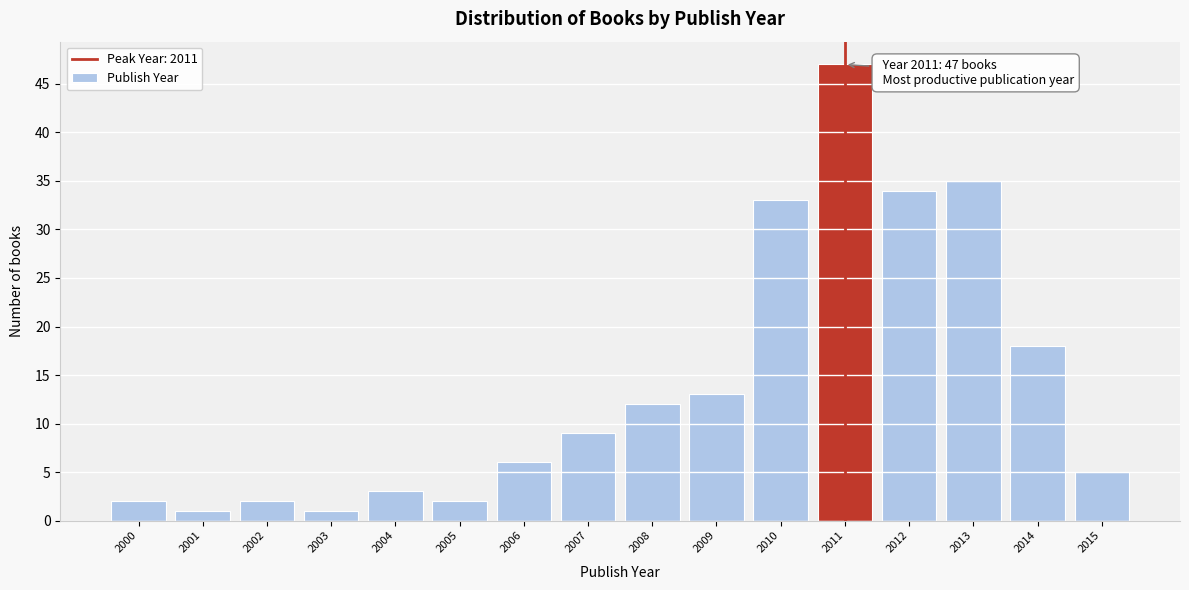

Over which range of the x-axis is the bar tallest?

2010.5 to 2011.5